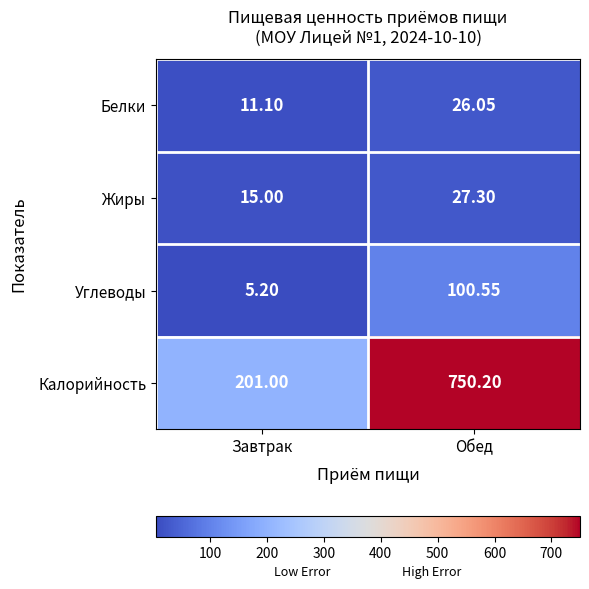

Where is Углеводы nearest to the value 52?

Завтрак